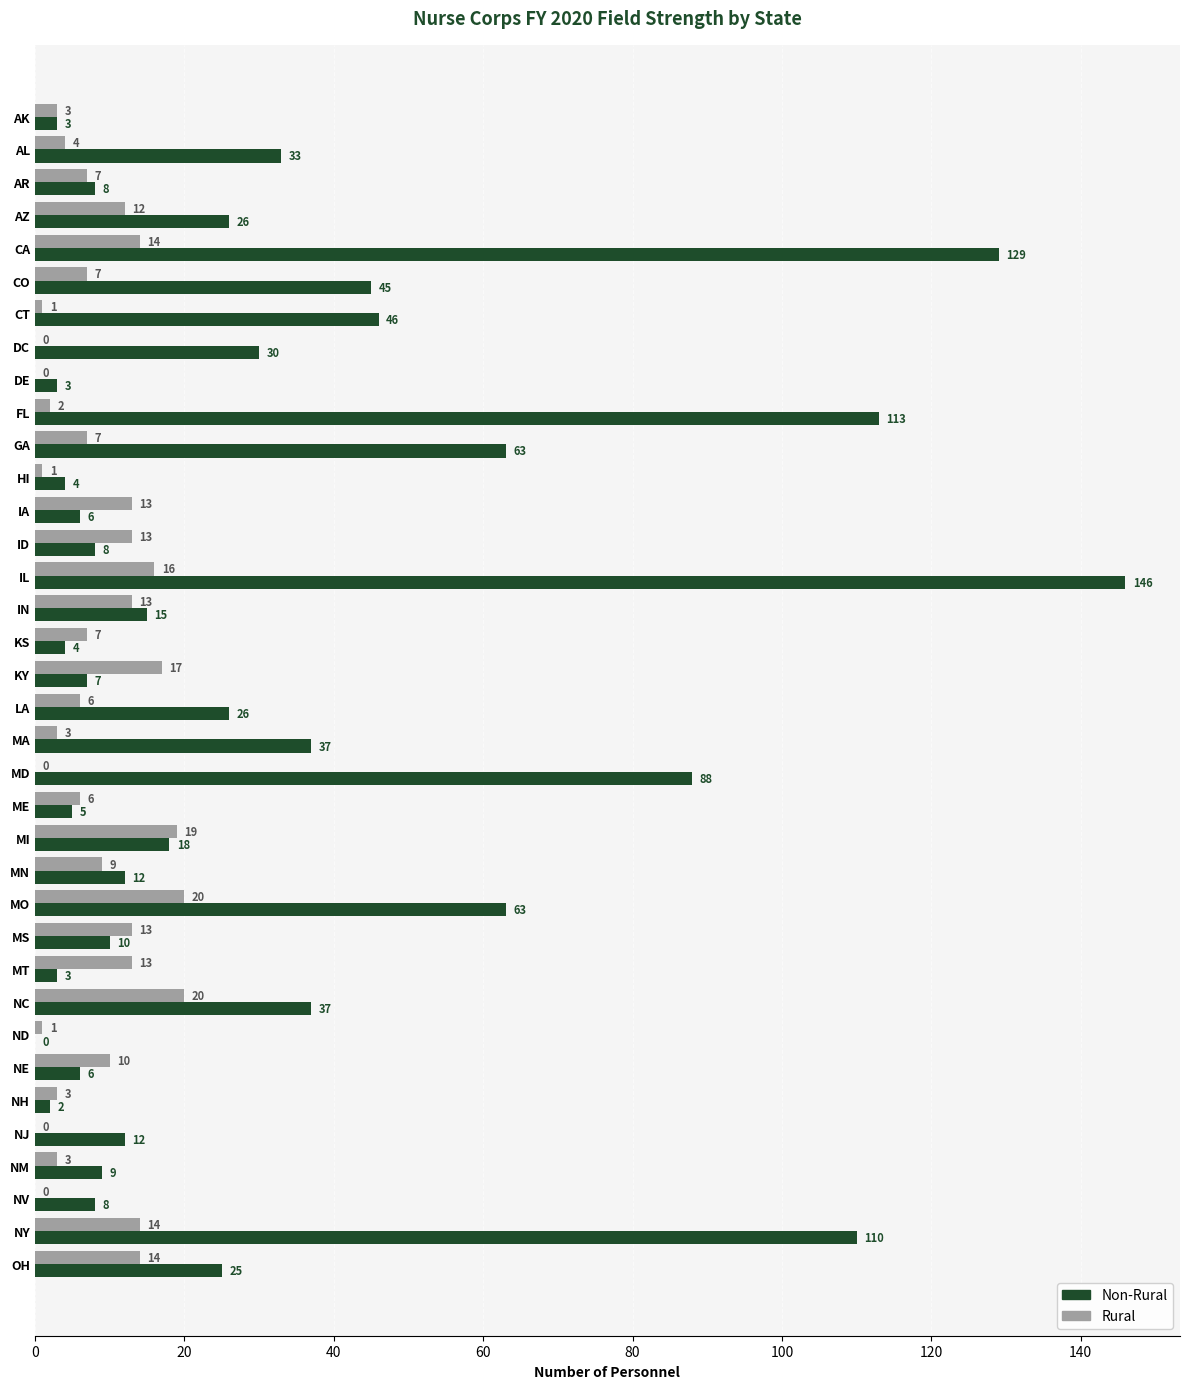

Where is Rural nearest to the value 10?

NE